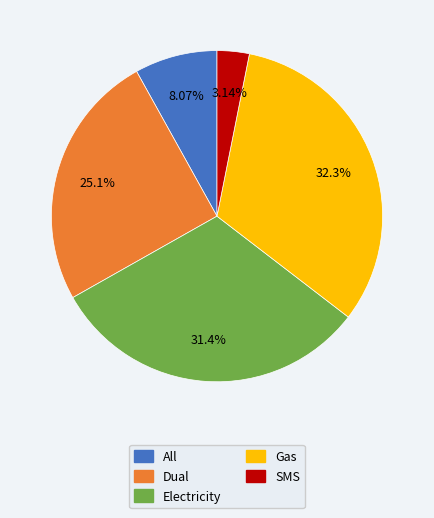

Is the sum of Dual and SMS greater than half?

No